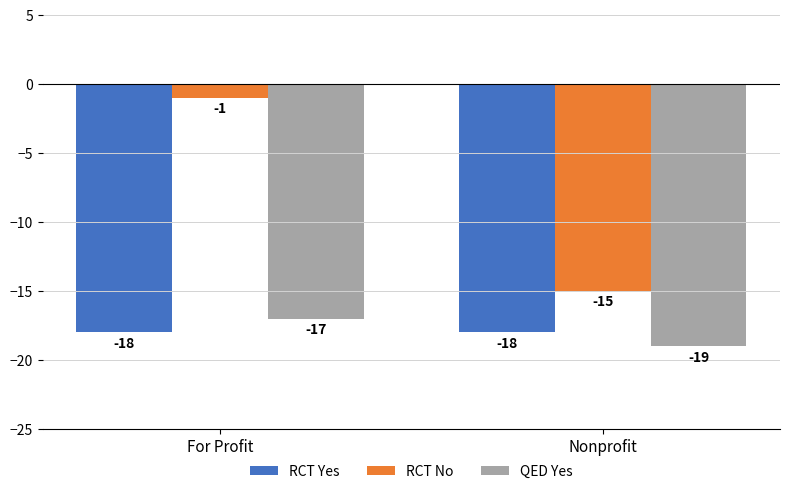

Reading left to right, extract all data points from this chart.

RCT Yes: For Profit=-18	Nonprofit=-18
RCT No: For Profit=-1	Nonprofit=-15
QED Yes: For Profit=-17	Nonprofit=-19